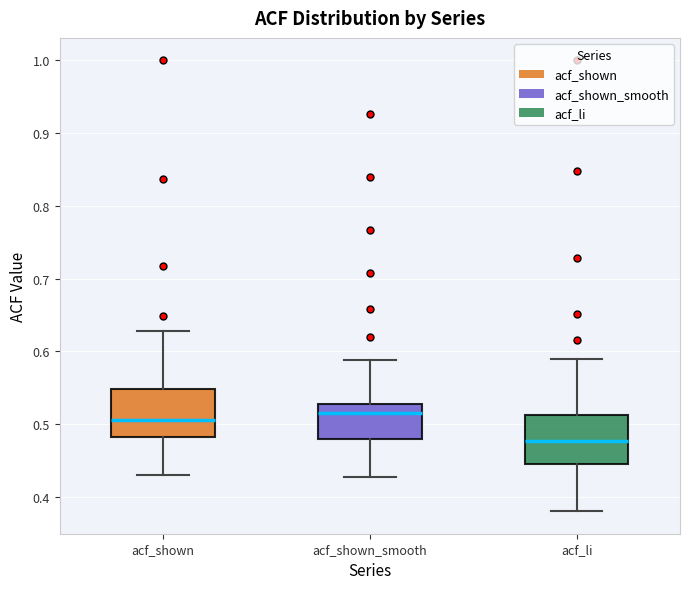

Which box's median line is the lowest?

acf_li